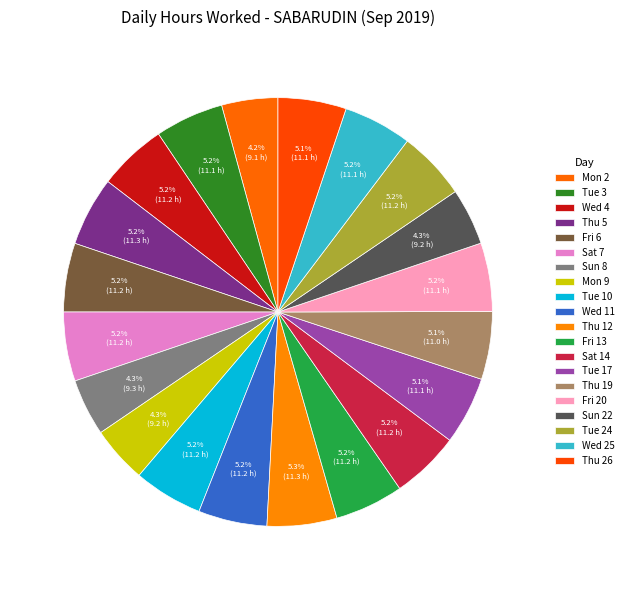

Is the sum of Sun 22 and Mon 2 greater than half?

No